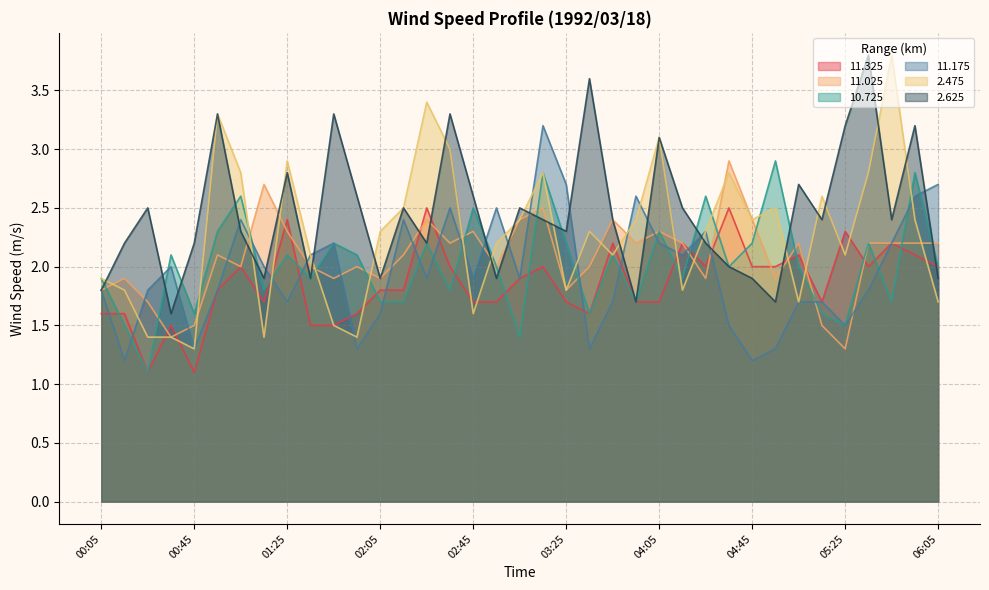

Which series ends up on top after the final intersection of 2.625 and 10.725?

10.725